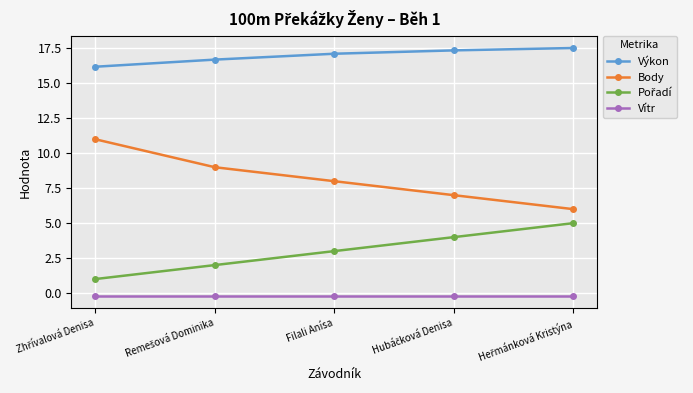

What is the average value of the Body series?

8.2